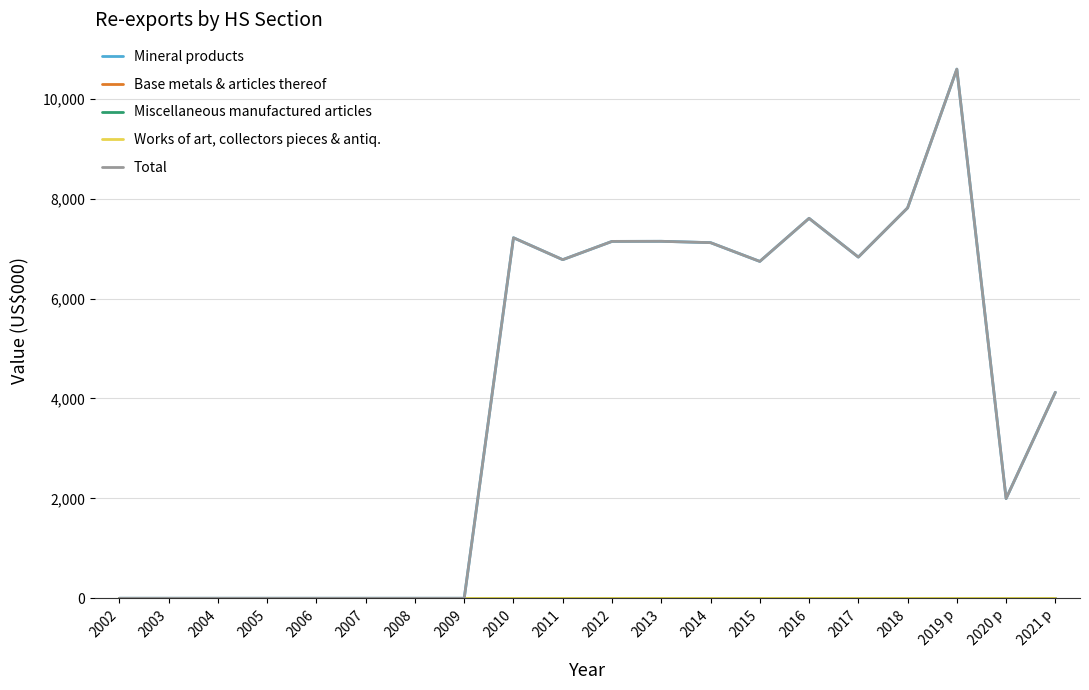

Reading left to right, what are all the values shown in this chart?

Mineral products: 2002=0.0	2003=0.0	2004=0.0	2005=0.0	2006=0.0	2007=0.0	2008=0.0	2009=0.0	2010=7215.7	2011=6777.4	2012=7143.1	2013=7145.0	2014=7118.0	2015=6742.6	2016=7604.7	2017=6828.9	2018=7813.6	2019 p=10591.4	2020 p=1996.0	2021 p=4123.0
Base metals & articles thereof: 2002=0.0	2003=0.0	2004=0.0	2005=0.0	2006=0.0	2007=0.0	2008=0.0	2009=0.0	2010=0.0	2011=0.0	2012=0.0	2013=0.0	2014=0.0	2015=0.0	2016=0.0	2017=0.0	2018=0.0	2019 p=0.0	2020 p=0.0	2021 p=0.0
Miscellaneous manufactured articles: 2002=0.0	2003=0.0	2004=0.0	2005=0.0	2006=0.0	2007=0.0	2008=0.0	2009=0.0	2010=0.0	2011=0.0	2012=0.0	2013=0.0	2014=0.0	2015=0.0	2016=0.0	2017=0.0	2018=0.0	2019 p=0.0	2020 p=0.0	2021 p=0.0
Works of art, collectors pieces & antiq.: 2002=0.0	2003=0.0	2004=0.0	2005=0.0	2006=0.0	2007=0.0	2008=0.0	2009=0.0	2010=0.0	2011=0.0	2012=0.0	2013=0.0	2014=0.0	2015=0.0	2016=0.0	2017=0.0	2018=0.0	2019 p=0.0	2020 p=0.0	2021 p=0.0
Total: 2002=0.0	2003=0.0	2004=0.0	2005=0.0	2006=0.0	2007=0.0	2008=0.0	2009=0.0	2010=7215.7	2011=6777.4	2012=7143.1	2013=7145.0	2014=7118.0	2015=6742.6	2016=7604.7	2017=6828.9	2018=7813.6	2019 p=10591.4	2020 p=1996.0	2021 p=4123.0